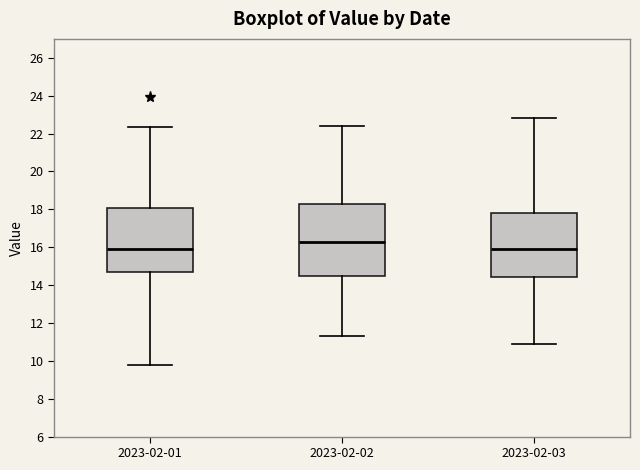

Reading left to right, transcribe this box plot: for each box, give where its median line is, the range the box spans, and where its two whiskers end, as read against the y-axis. The values are not printed on the chart, so give them approximately, as read against the axis.

2023-02-01: median 16.0, box 14.6 to 18.0, whiskers 9.8 to 22.4
2023-02-02: median 16.2, box 14.4 to 18.2, whiskers 11.4 to 22.4
2023-02-03: median 16.0, box 14.4 to 17.8, whiskers 11.0 to 22.8